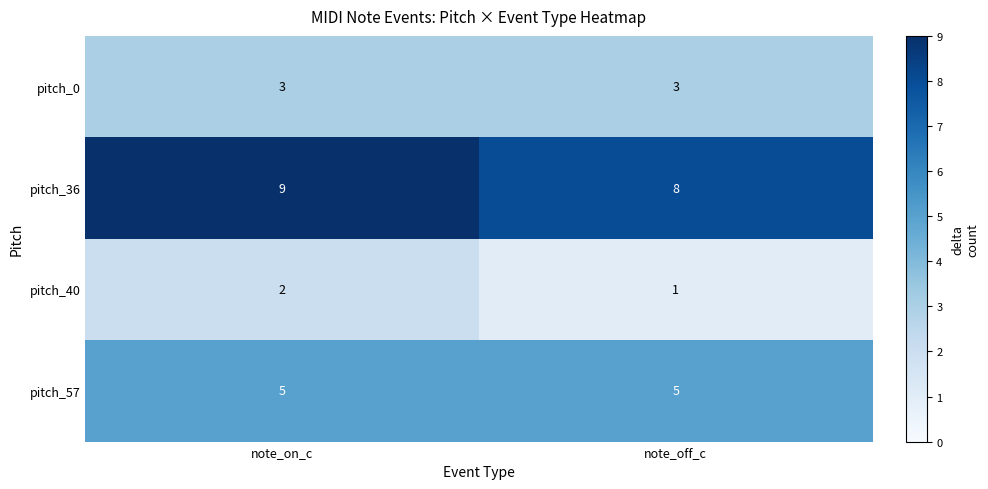

Rank the series by their average value, from lowest to highest.

pitch_40, pitch_0, pitch_57, pitch_36